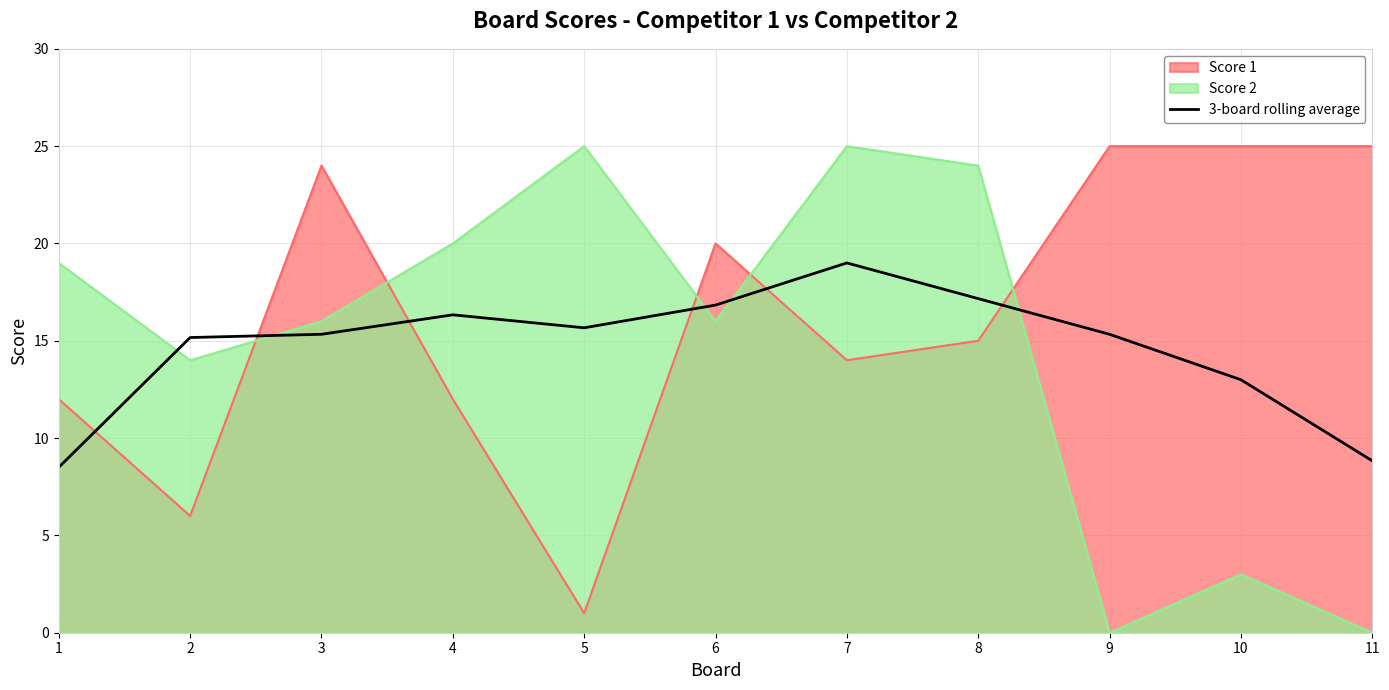

What is the difference between the maximum and second lowest values?

10.2